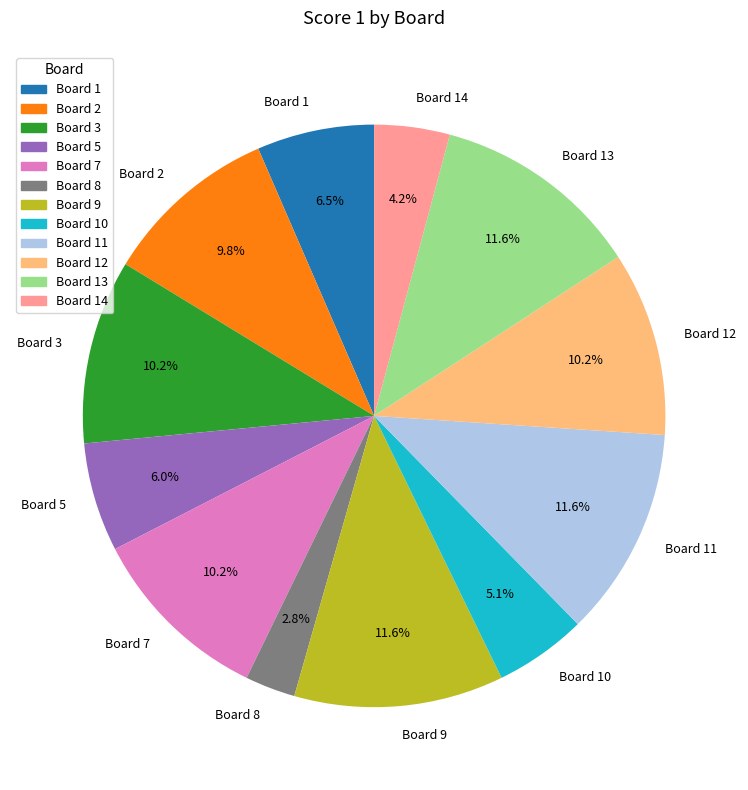

Does Board 9 account for over 50% of the chart?

No